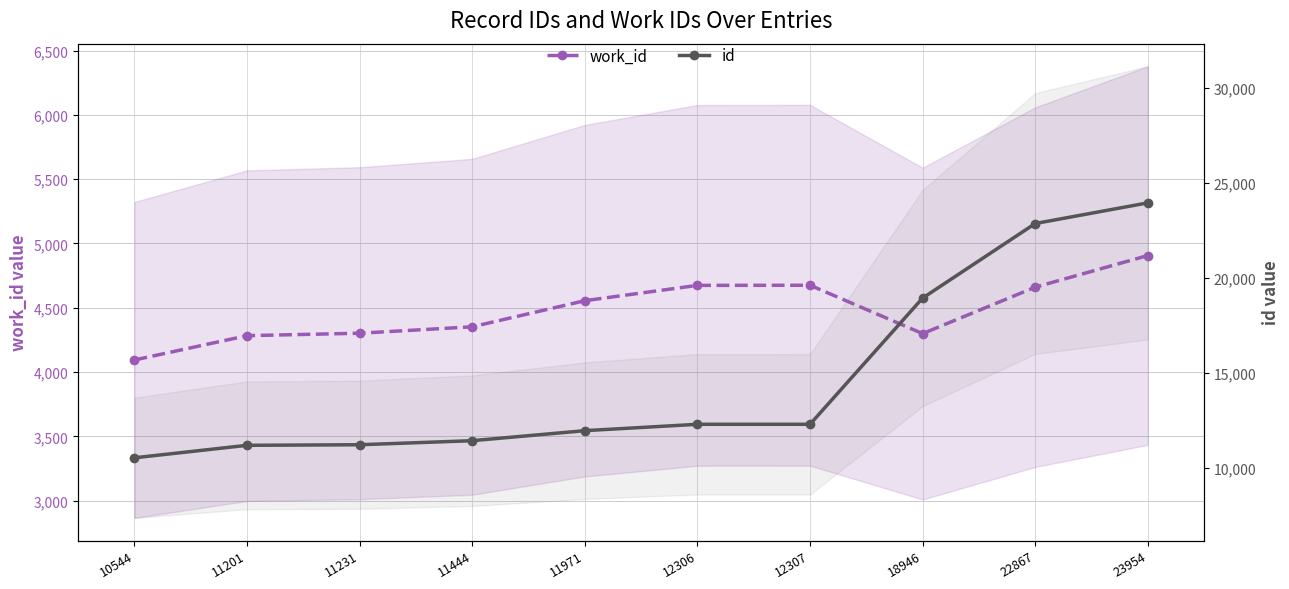

What is the difference between the maximum and minimum values in the id series?

13410